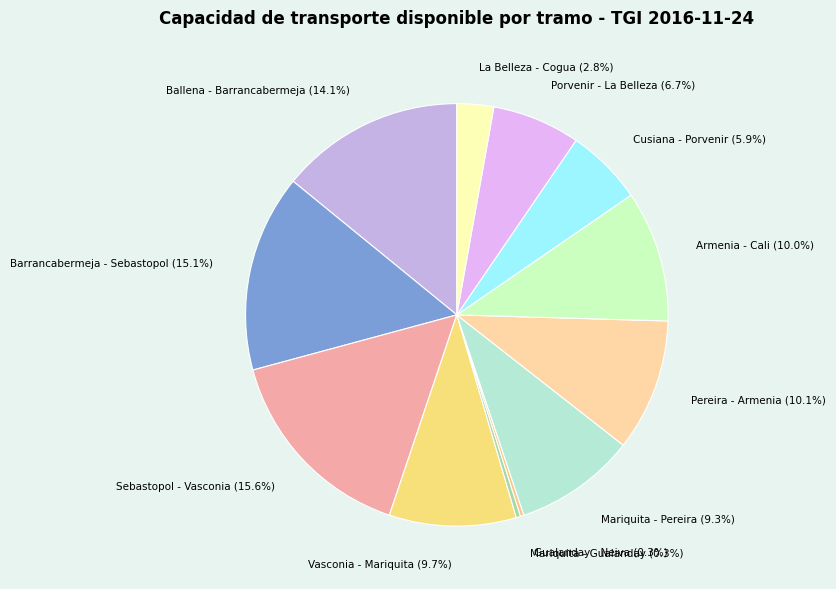

What percentage is the Sebastopol - Vasconia slice, to the nearest percent?

16%